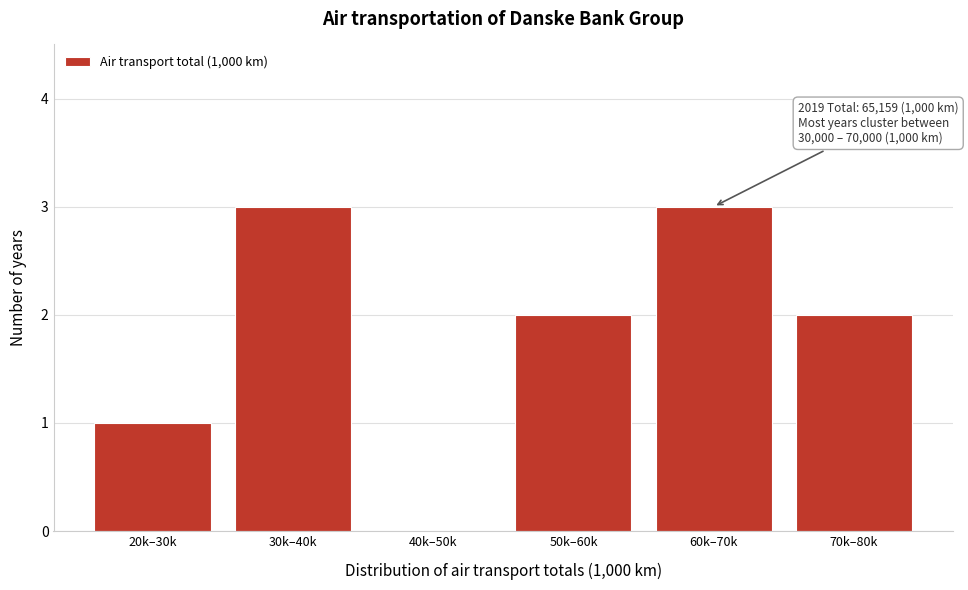

Reading left to right, extract all data points from this chart.

20k–30k=1	30k–40k=3	40k–50k=0	50k–60k=2	60k–70k=3	70k–80k=2